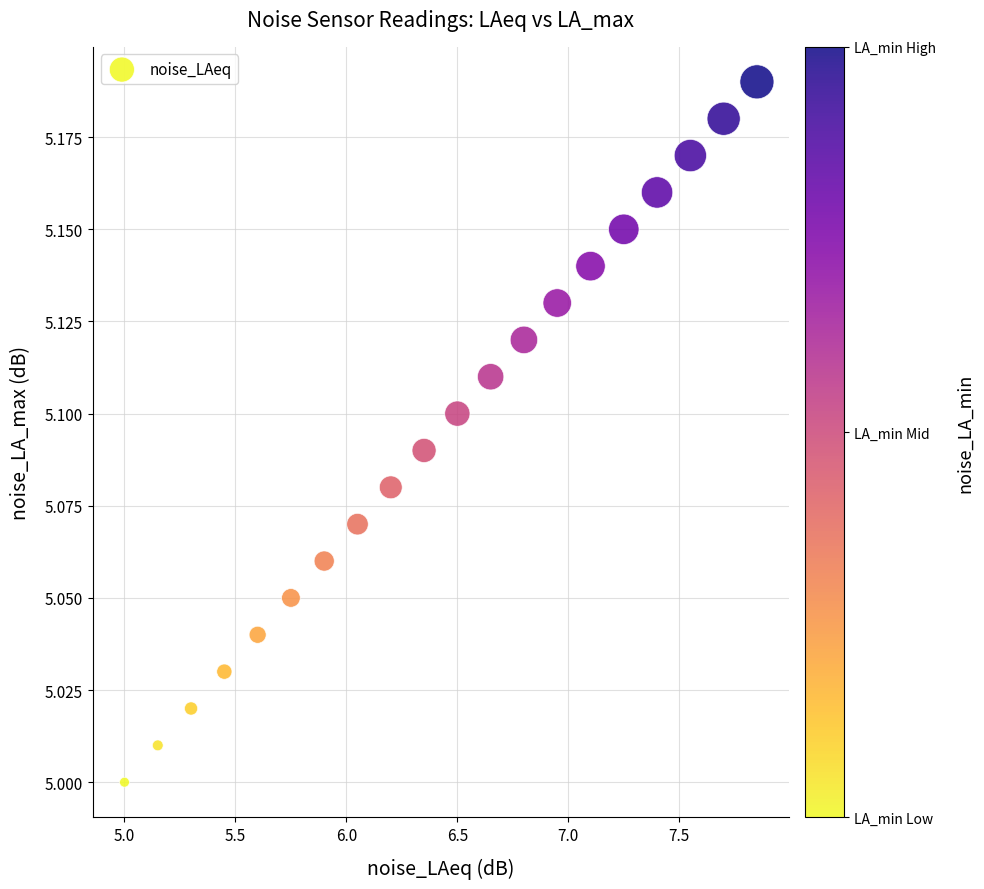

What is the range of X values (max minus min)?

2.8